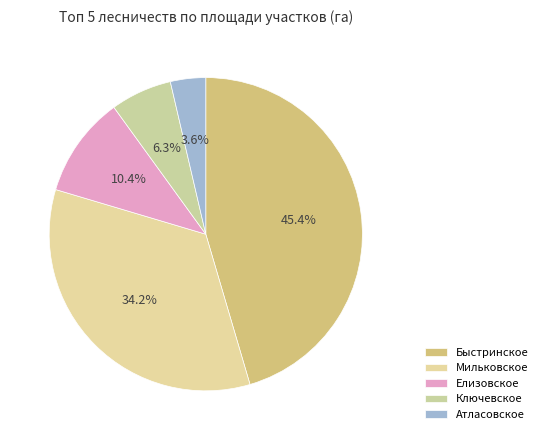

How many slices are in this pie chart?

5